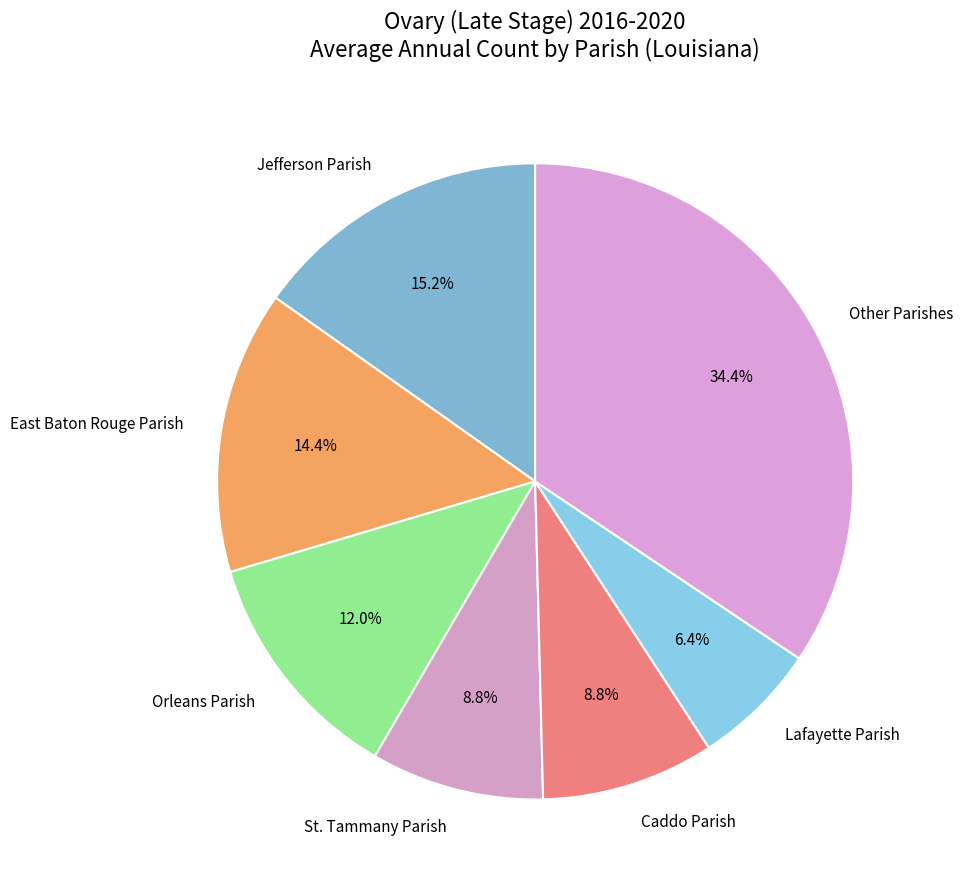

What is the largest slice in the pie chart?

Other Parishes